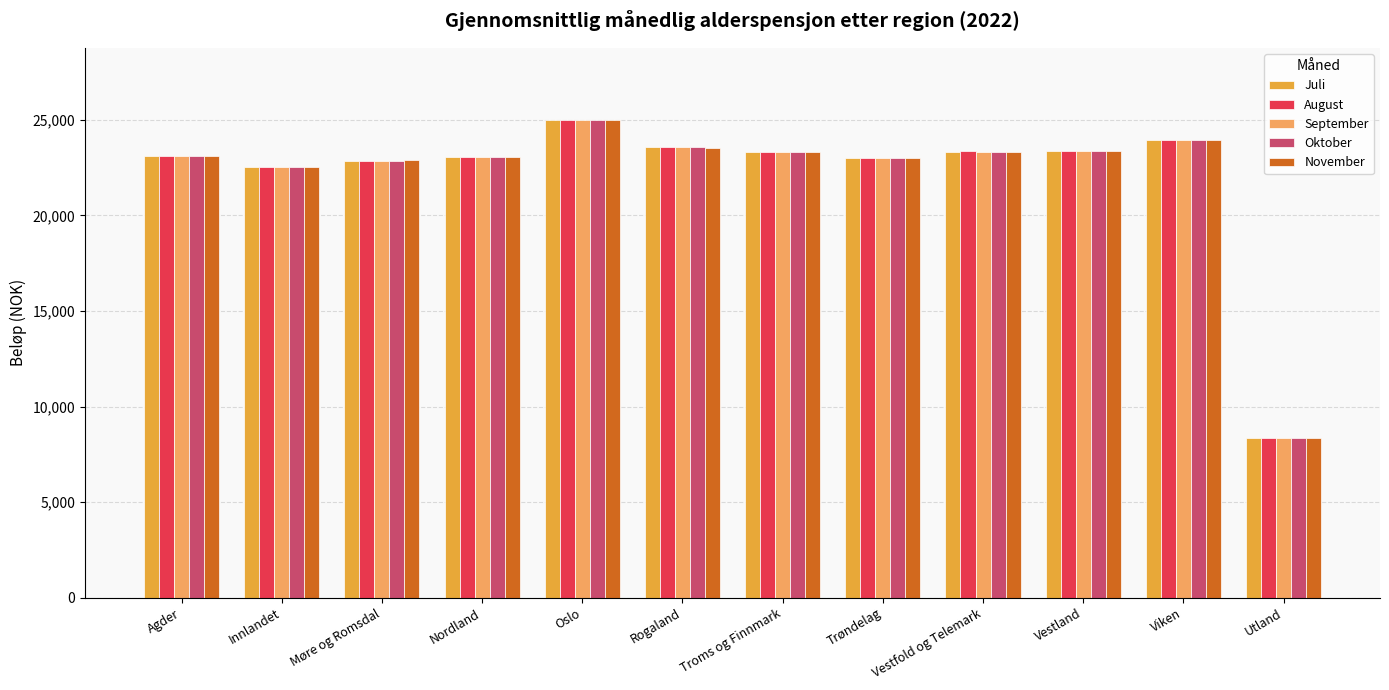

True or false: November has a value of 6808.9 at Troms og Finnmark.

False